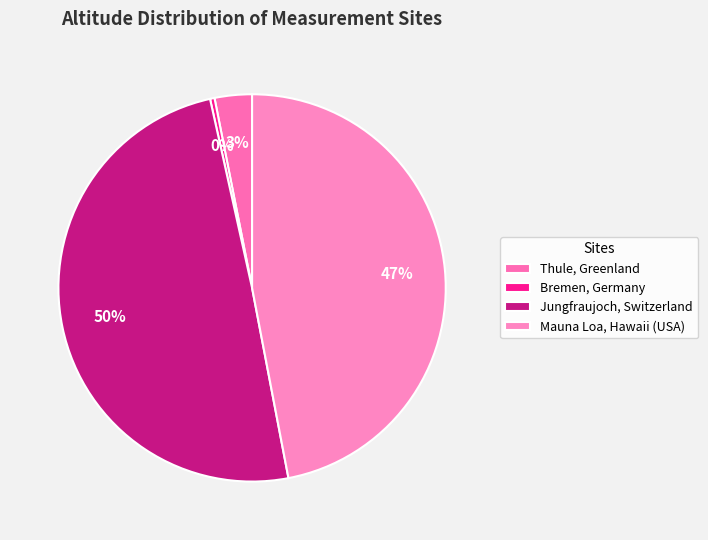

Which slice is the largest?

Jungfraujoch, Switzerland